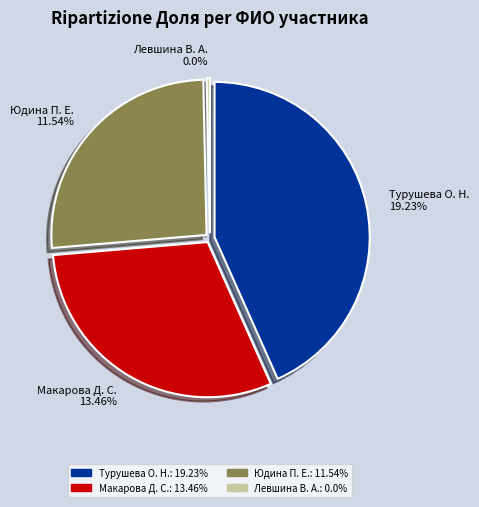

To the nearest percent, what is the difference between the largest and smallest slice percentages?

43%